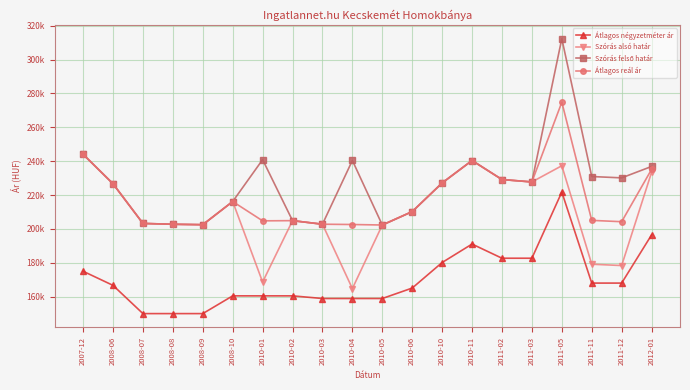

True or false: Szórás alsó határ has more than 0 points higher than both neighbors.

True